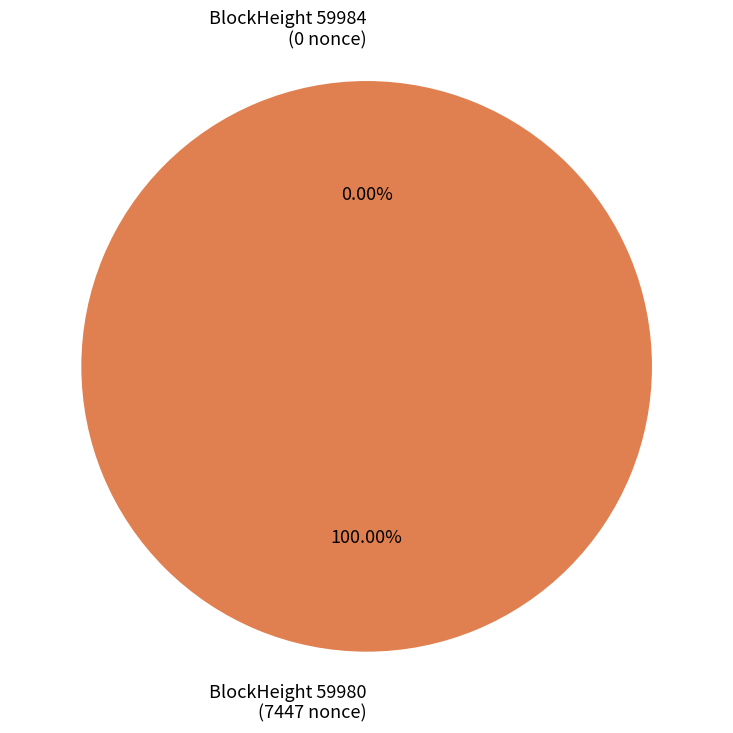

Rank the categories by value from lowest to highest.

59984, 59980